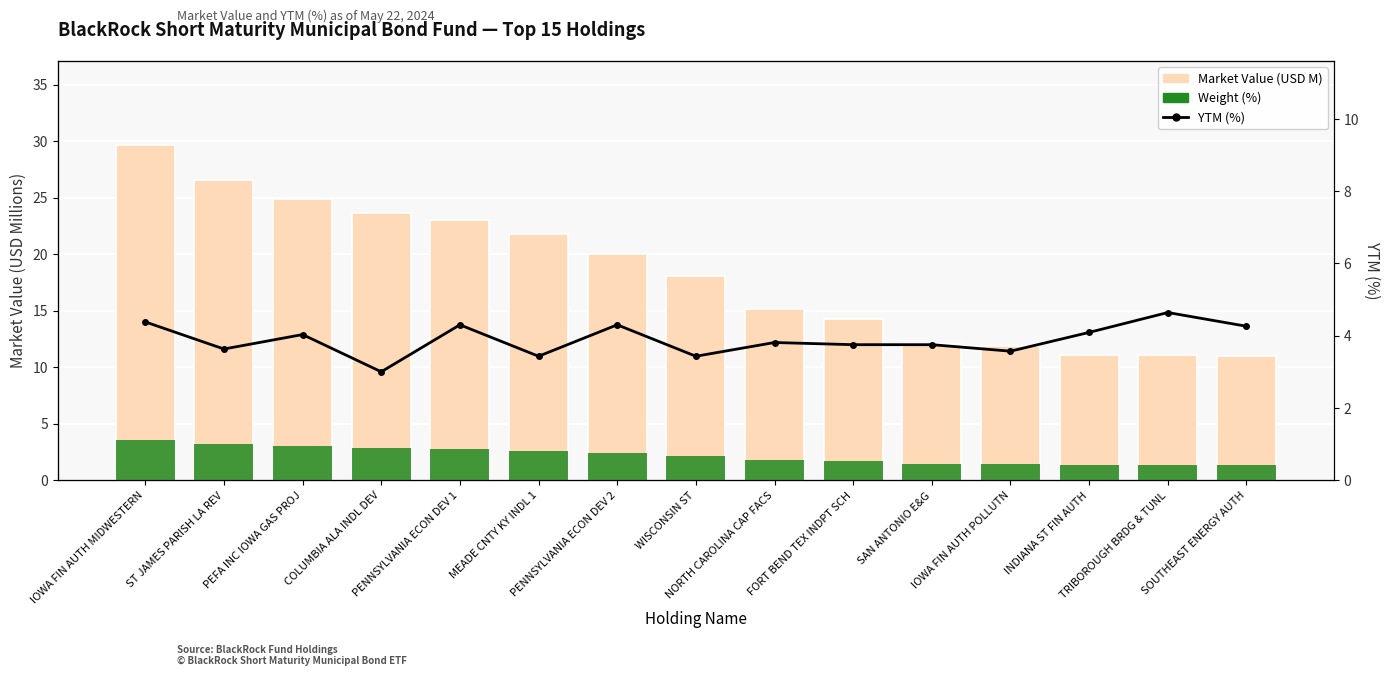

What position from the right is IOWA FIN AUTH POLLUTN?

4